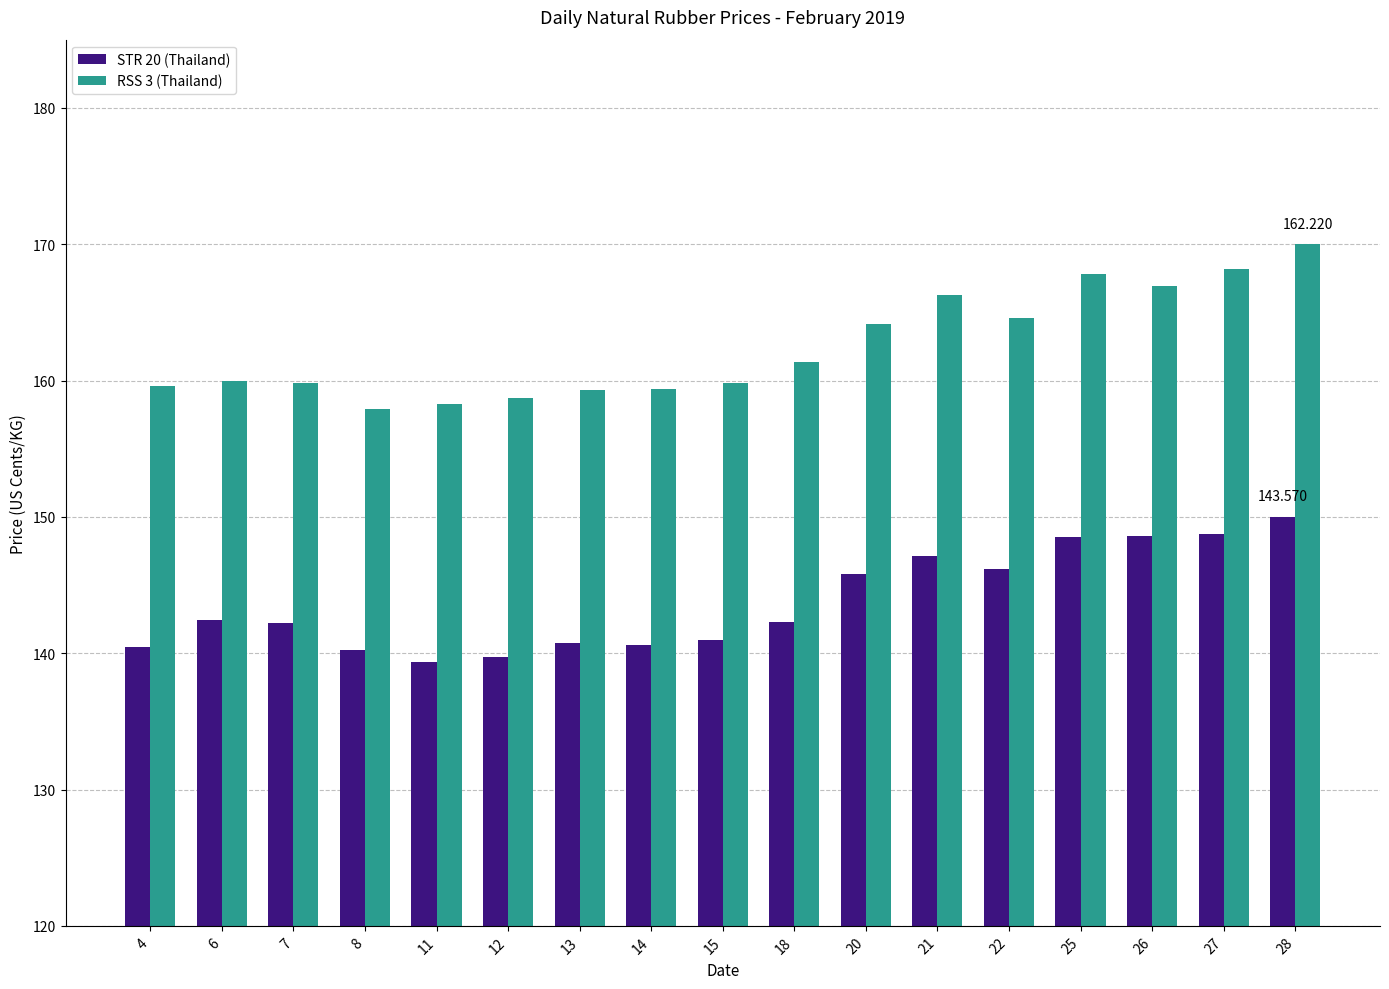

Is the value of STR 20 (Thailand) at 21 greater than the value of RSS 3 (Thailand) at 13?

No